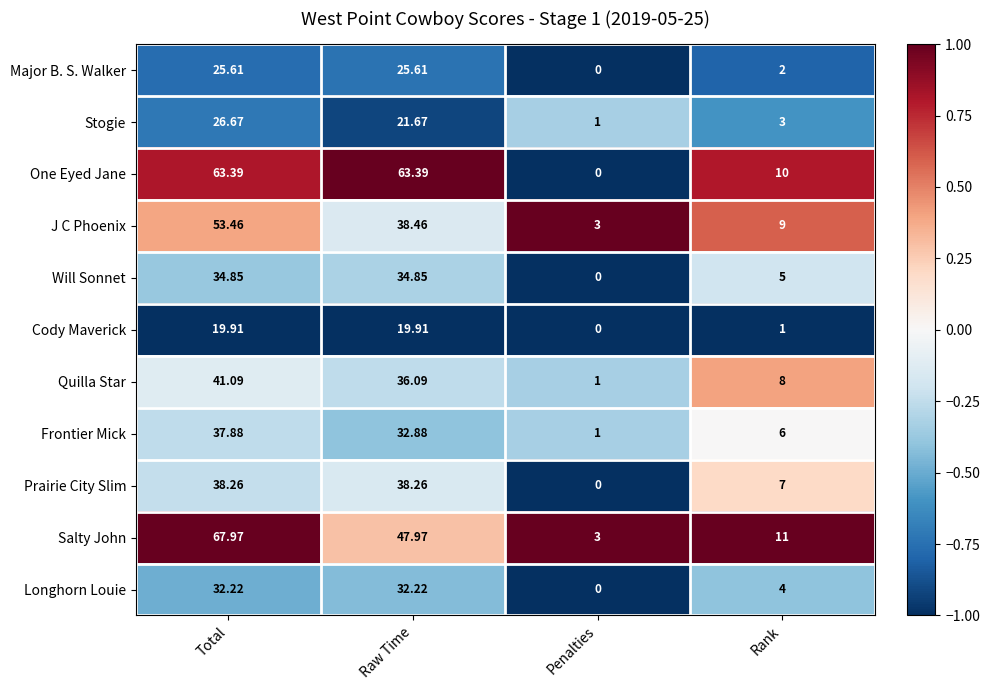

Which series has the largest range (max minus min)?

Salty John